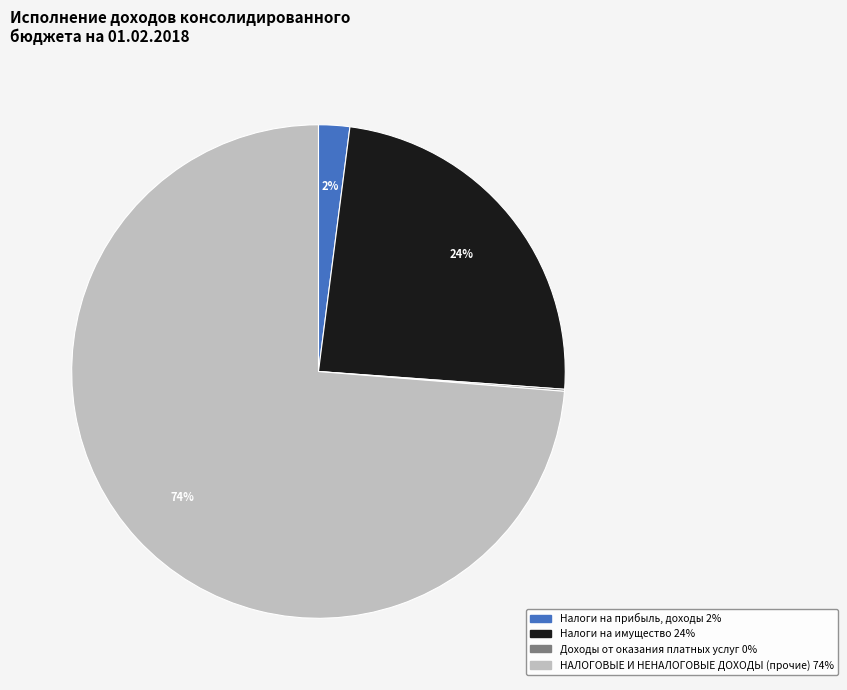

To the nearest percent, what is the average slice percentage?

25%